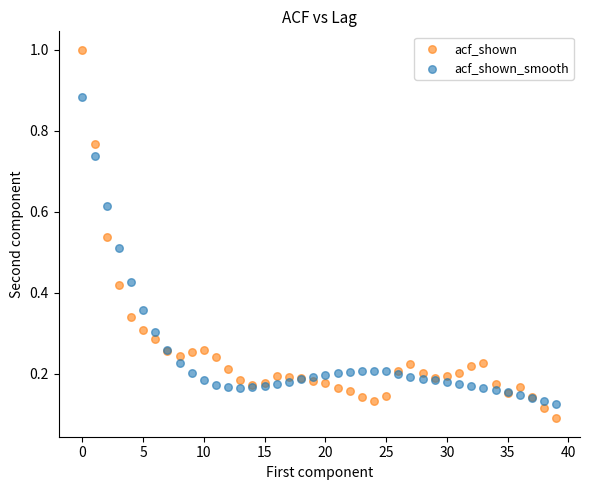

Which series has the largest Y range (max minus min)?

acf_shown